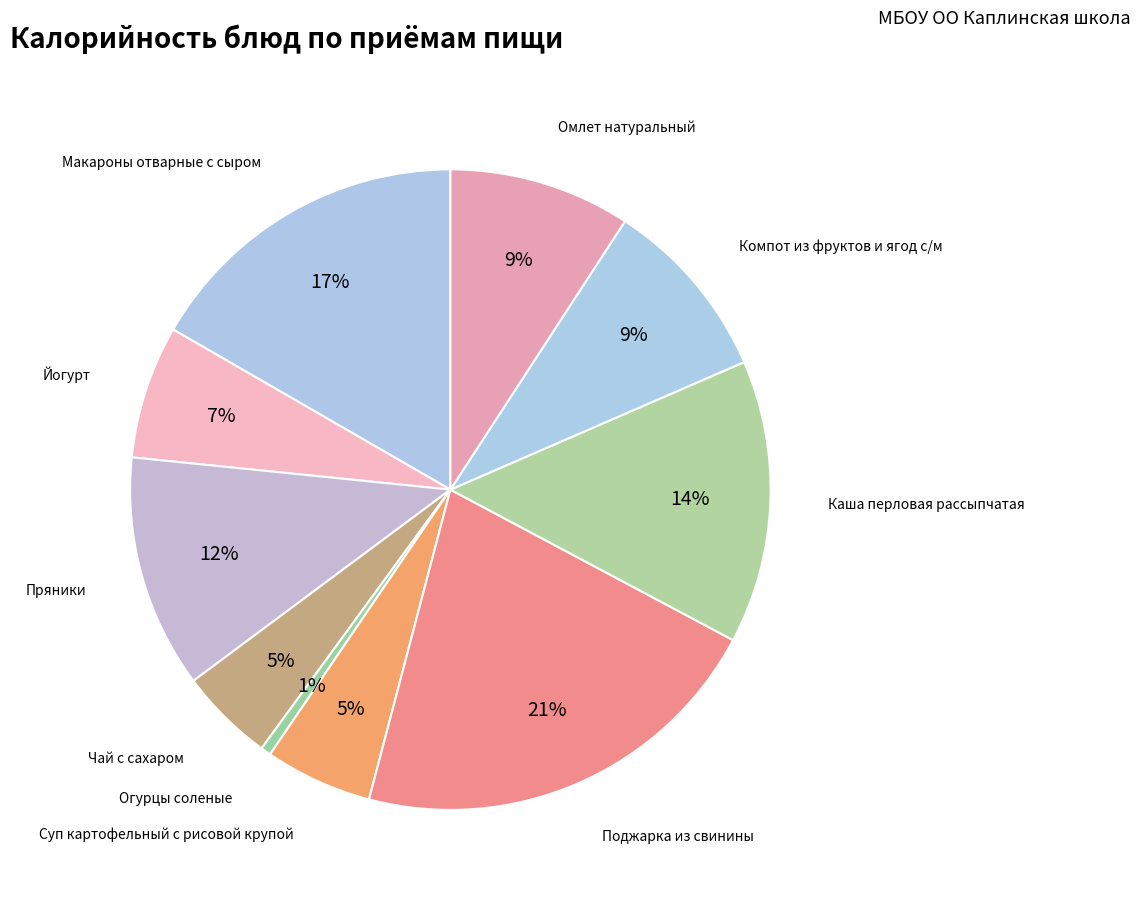

Count the number of slices in the pie.

10